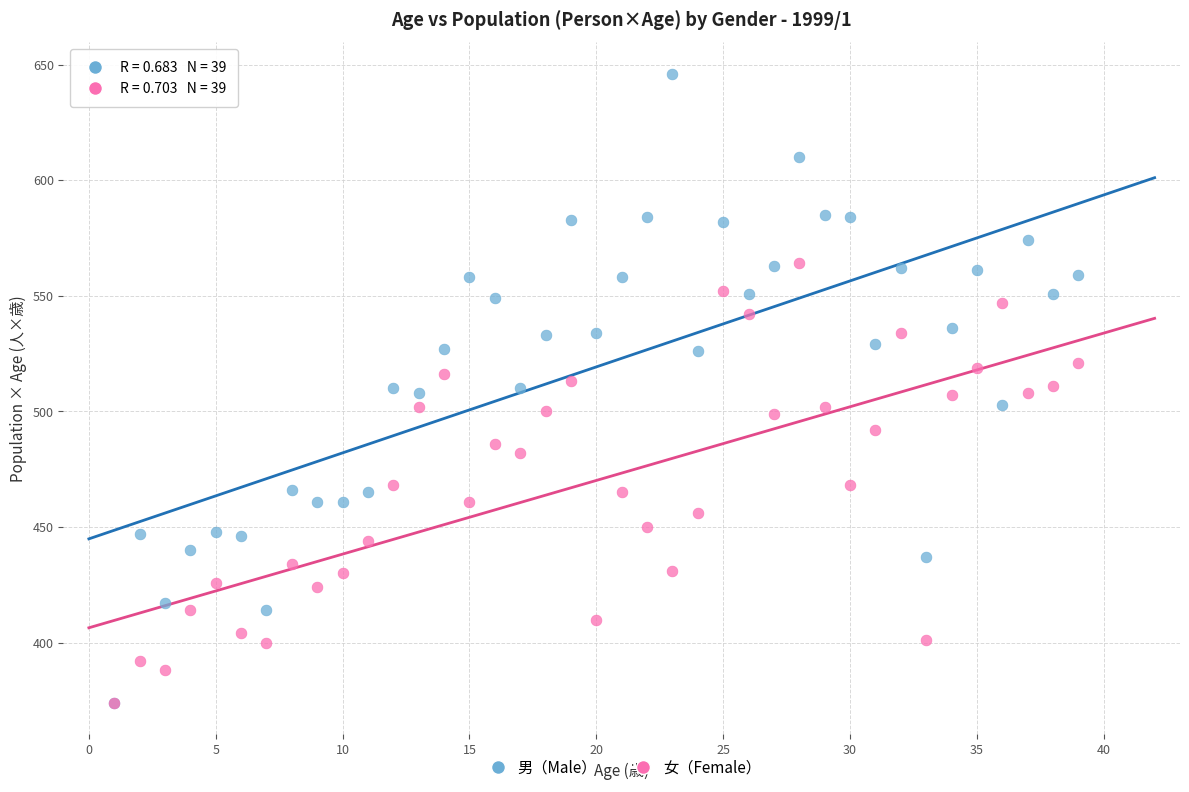

What are all the series names shown in the legend?

男（Male）, 女（Female）